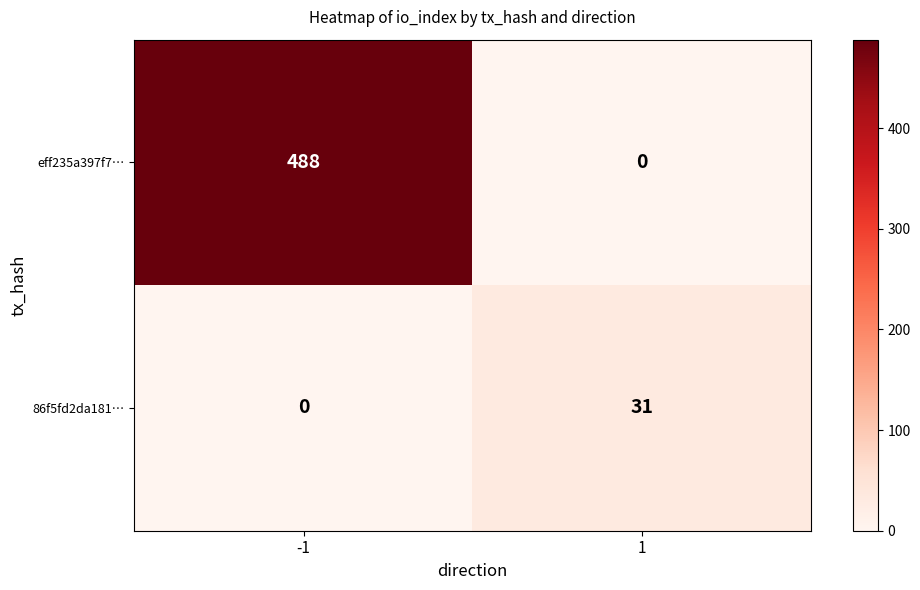

How many distinct data groups are displayed?

2